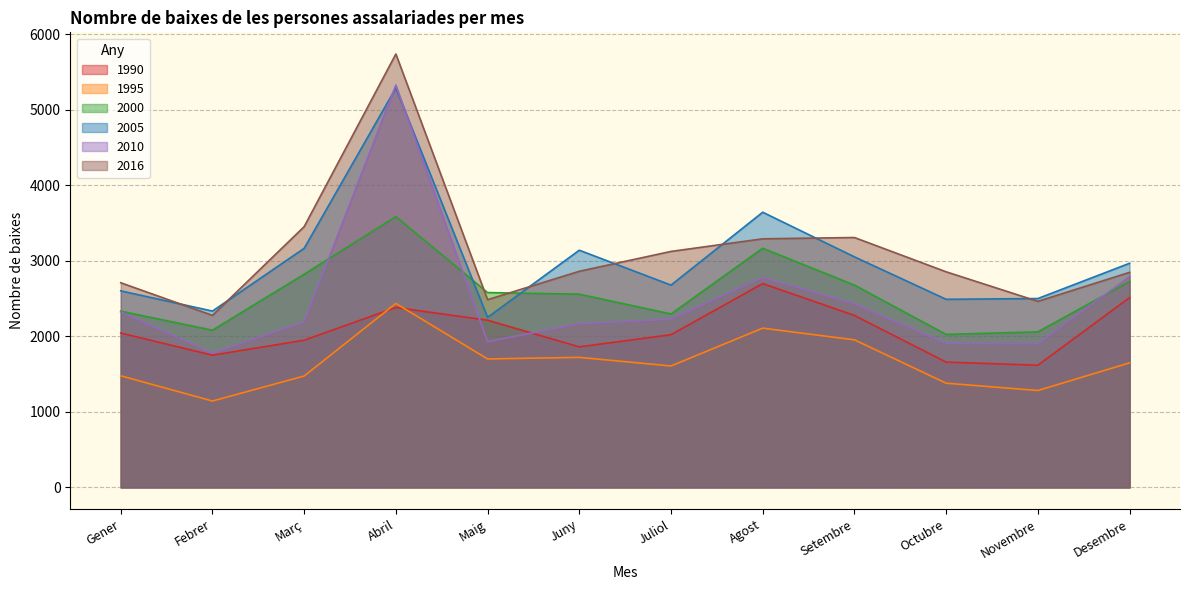

Which series has the widest spread of values?

2010